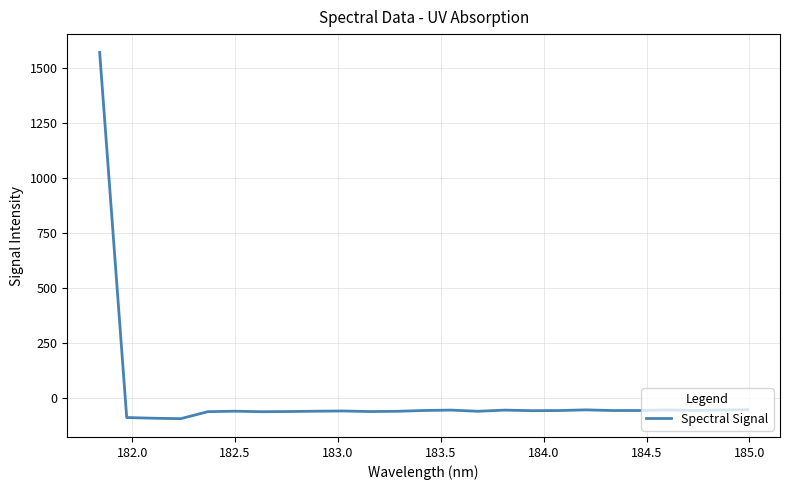

What is the maximum value shown in the chart?

1572.2